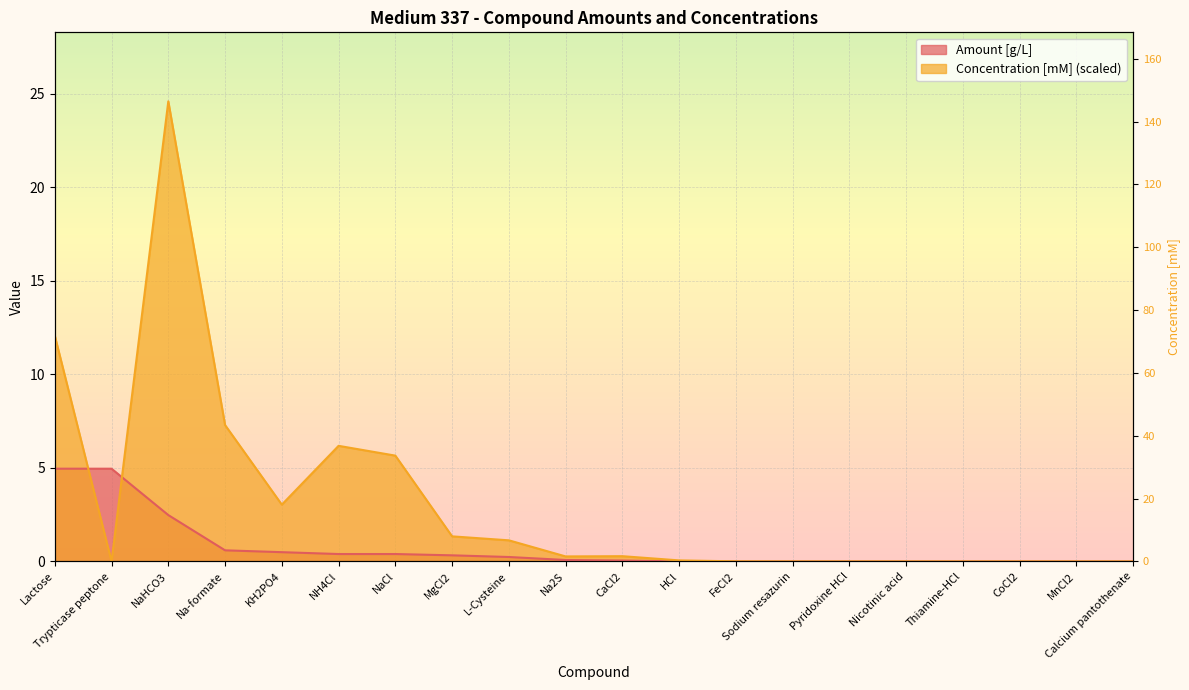

What is the label of the 6th point from the left?

NH4Cl